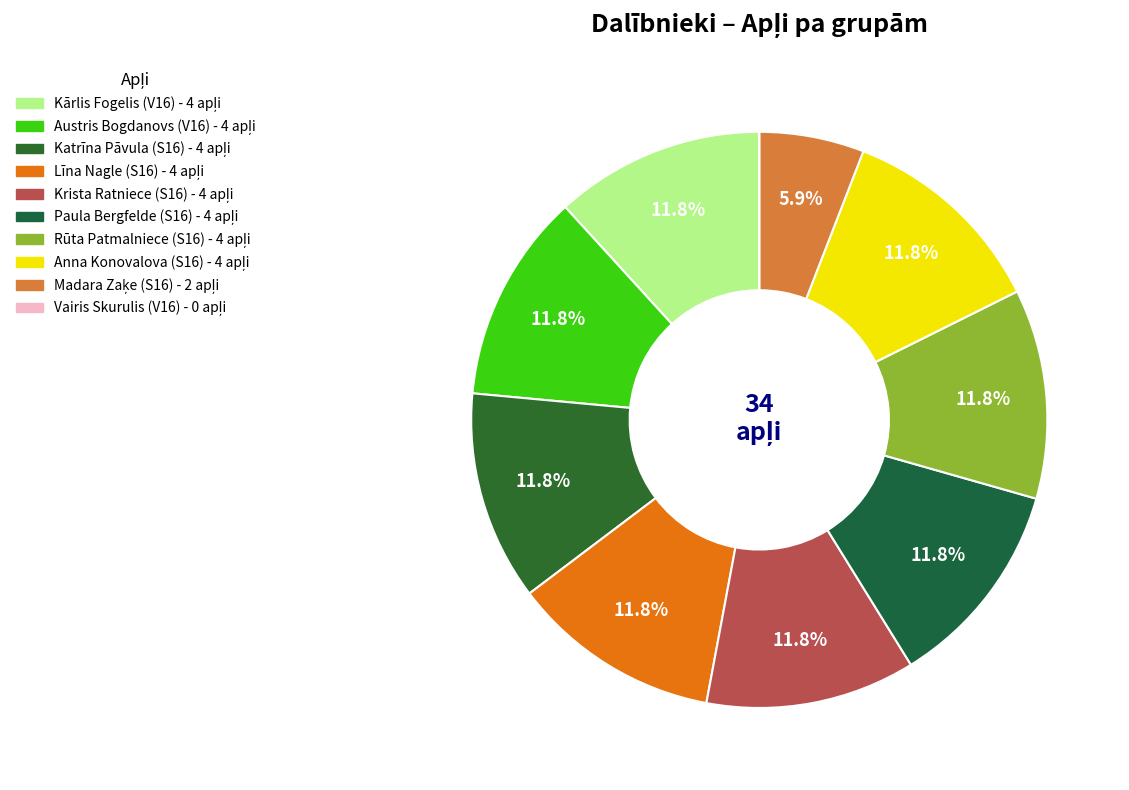

Rank the categories by value from highest to lowest.

Kārlis Fogelis (V16), Austris Bogdanovs (V16), Katrīna Pāvula (S16), Līna Nagle (S16), Krista Ratniece (S16), Paula Bergfelde (S16), Rūta Patmalniece (S16), Anna Konovalova (S16), Madara Zaķe (S16), Vairis Skurulis (V16)